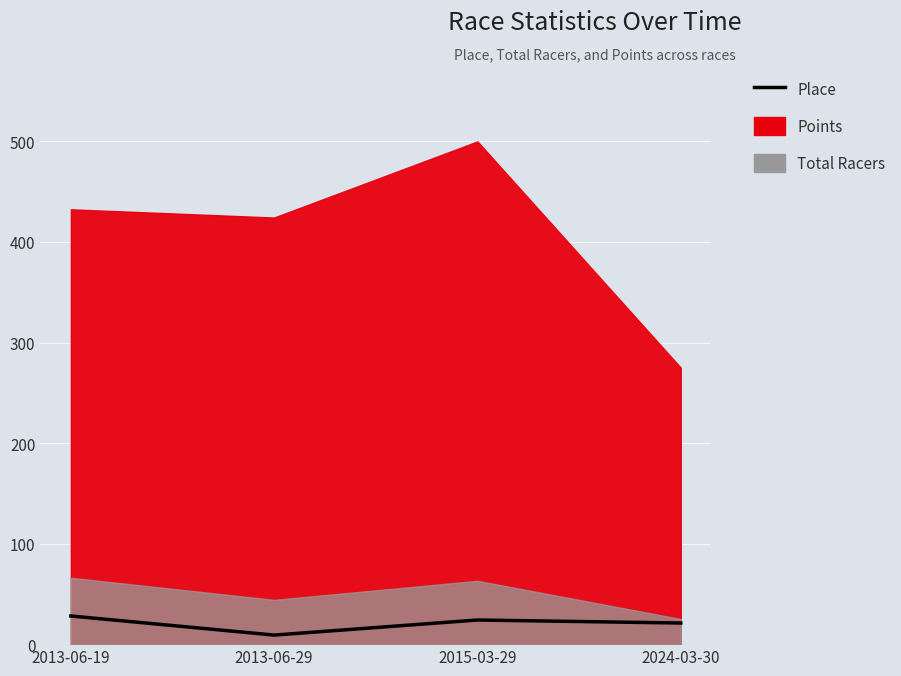

Is it true that the value at 2013-06-29 is 5?

False